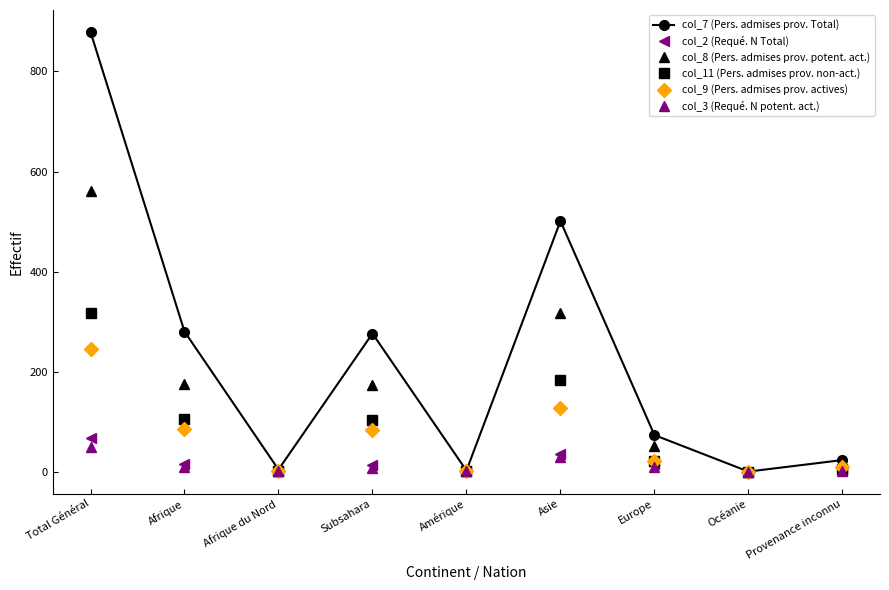

What is the difference between the col_11 (Pers. admises prov. non-act.) values at Total Général and Afrique du Nord?

315